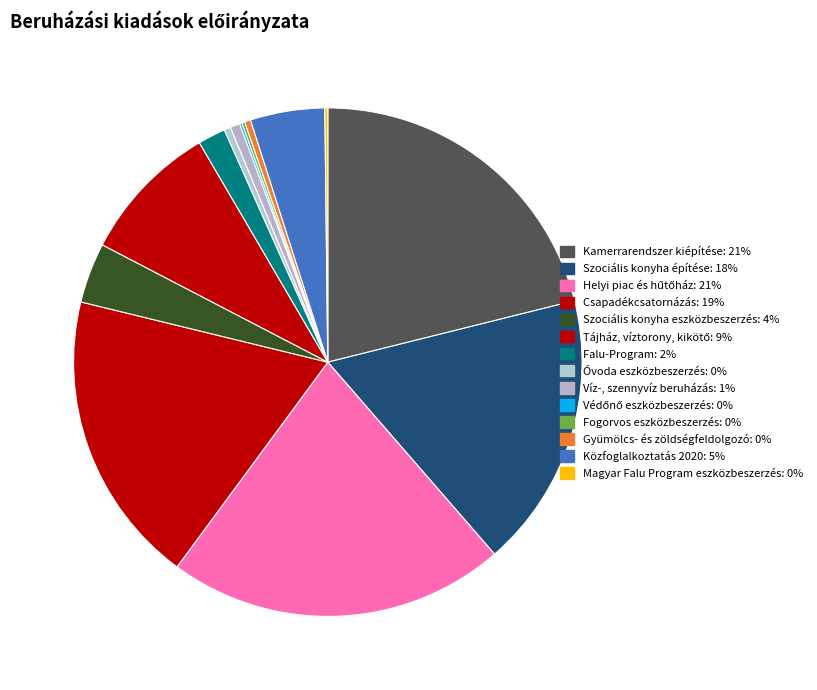

To the nearest percent, what is the average slice percentage?

7%